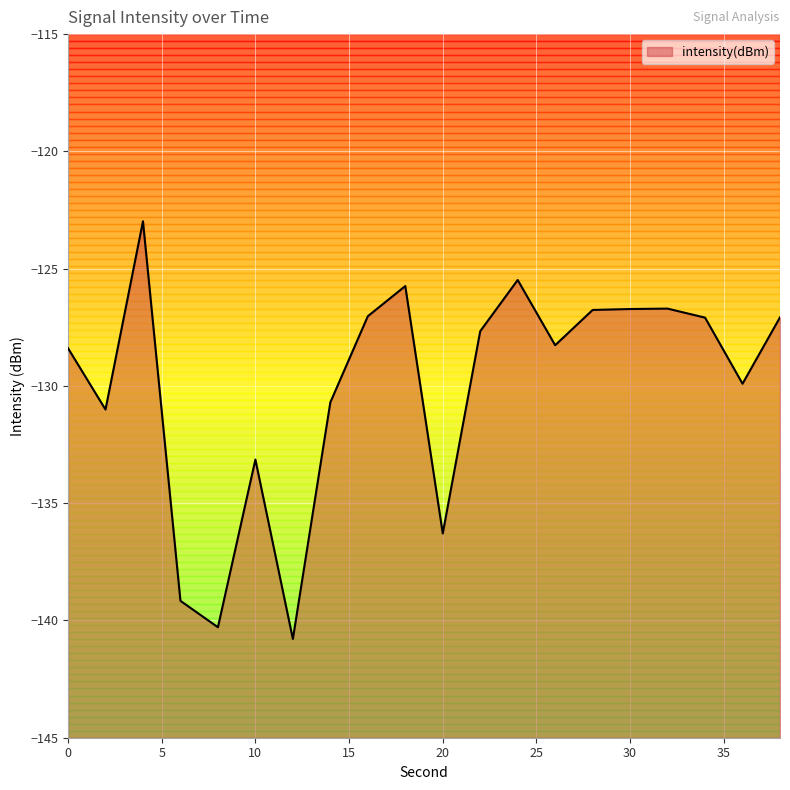

At which label is the value closest to -131?

2